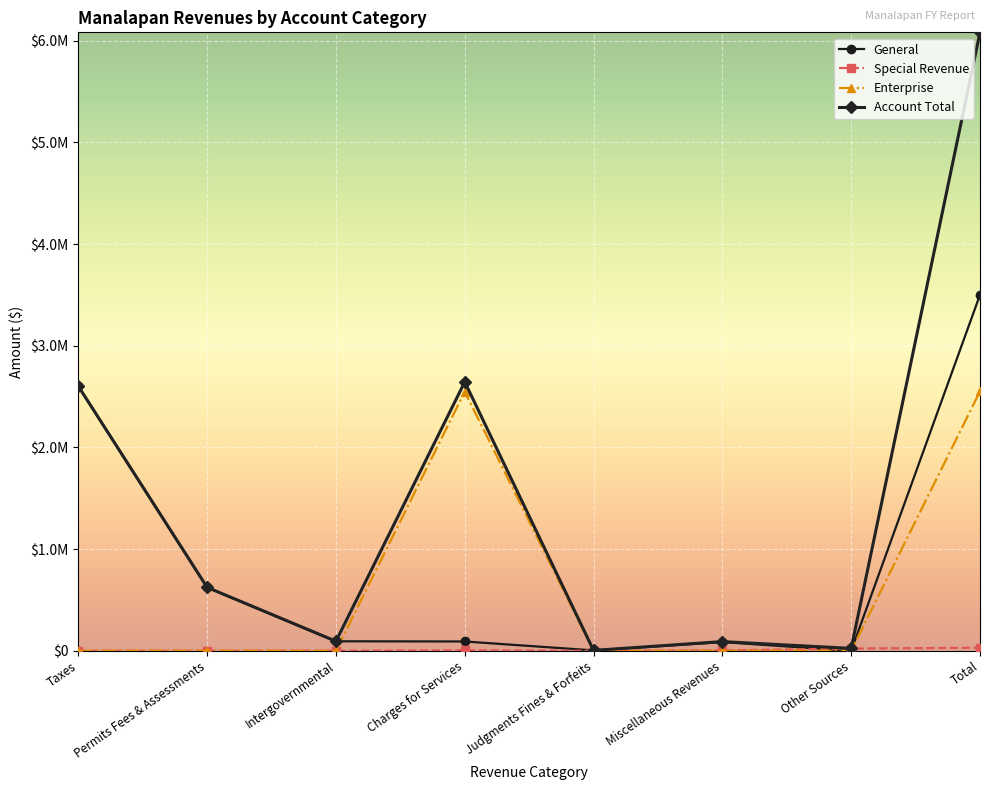

Is this an area chart (filled region under the line)?

No